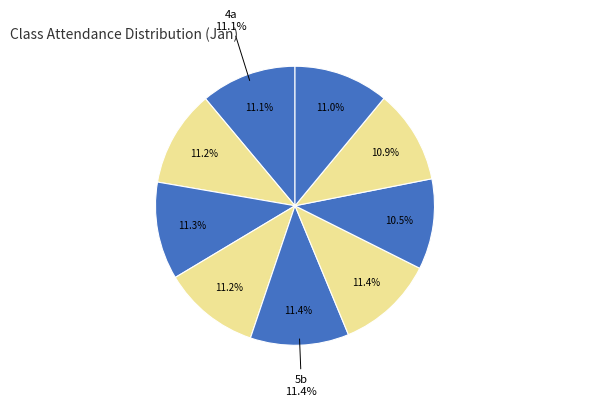

What is the ratio of the value at 4a to the value at 4c?

1.0